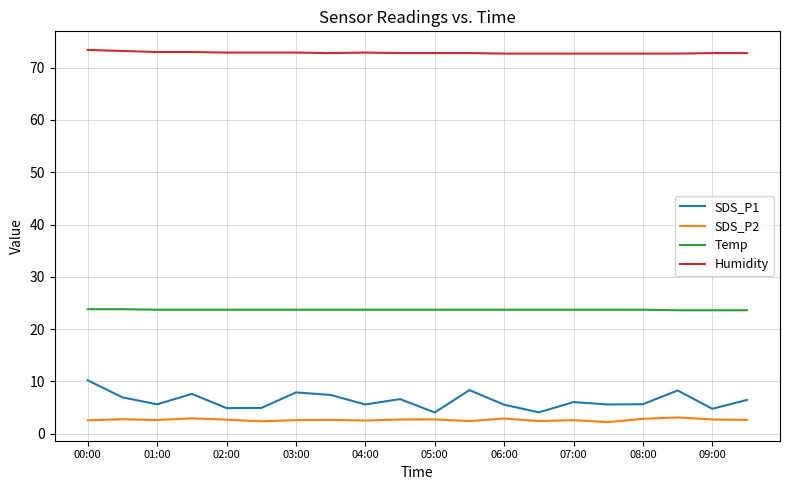

True or false: SDS_P1 and Humidity intersect in this chart.

False